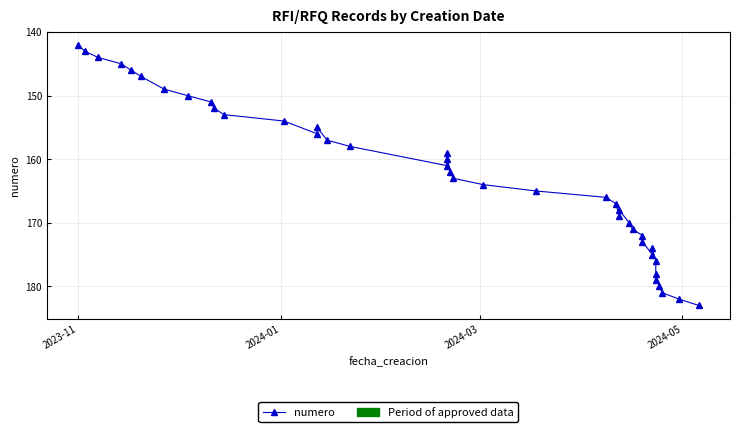

What is the average value?

162